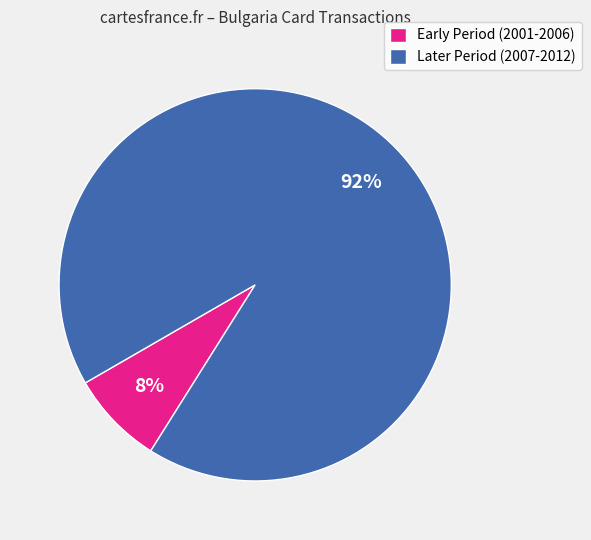

What is the smallest slice in the pie chart?

Early Period (2001-2006)